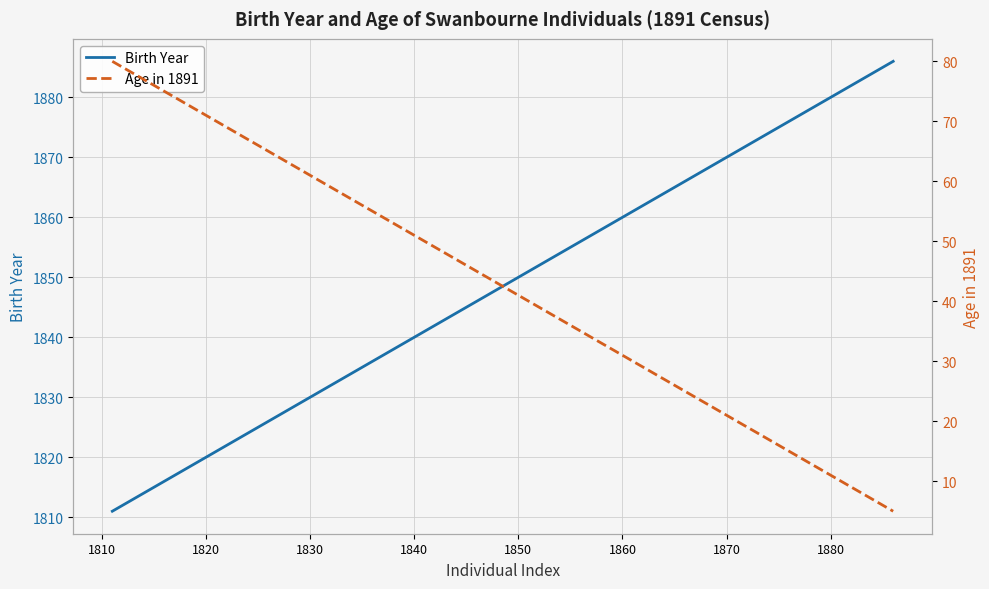

What are all the series names shown in the legend?

Birth Year, Age in 1891